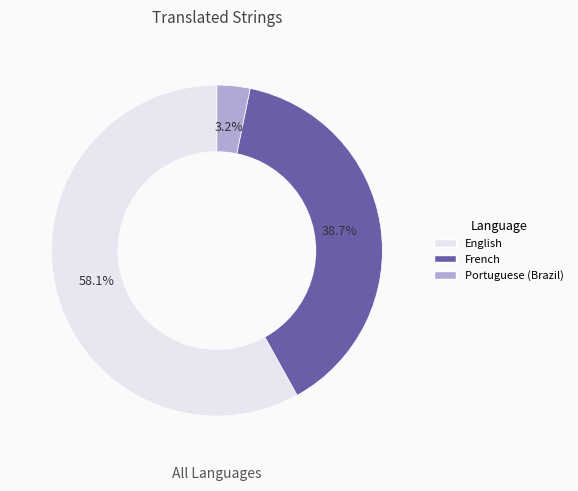

Is there any slice that represents more than half of the pie?

Yes